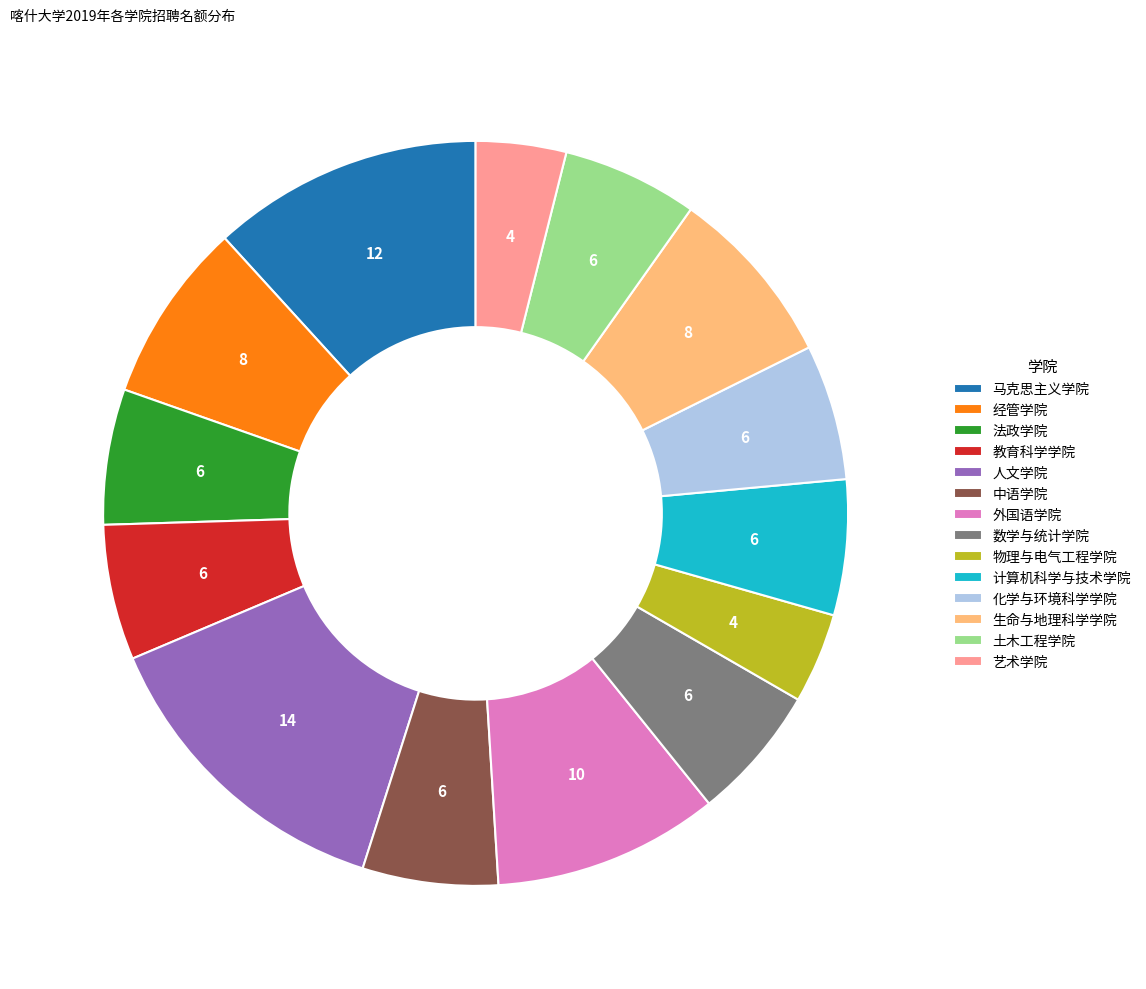

Is it true that 教育科学学院 is 1% of the pie?

False